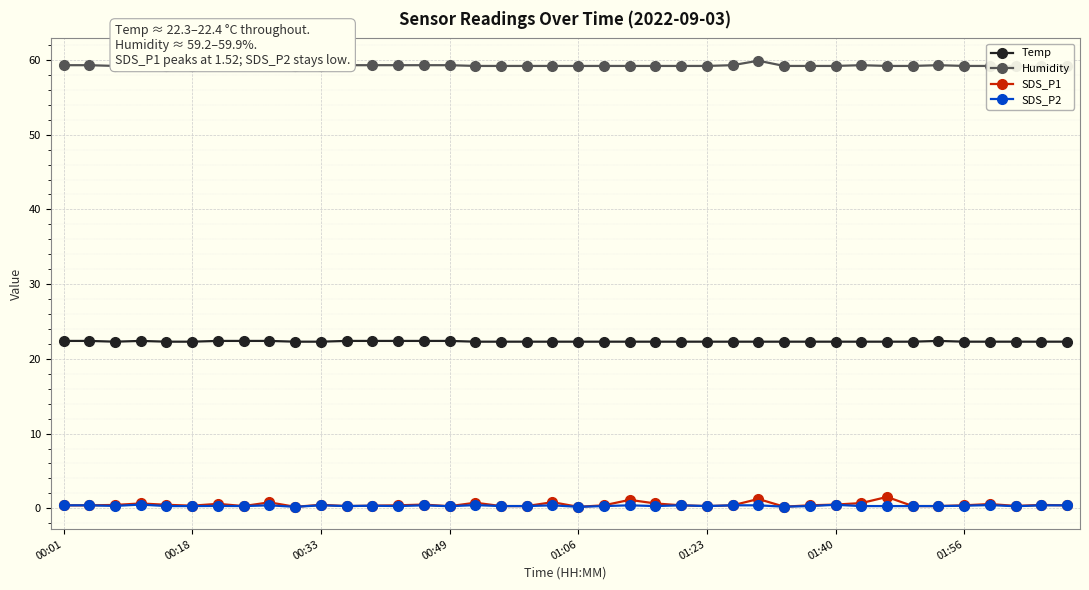

At how many categories does at least one series exceed 31?

40